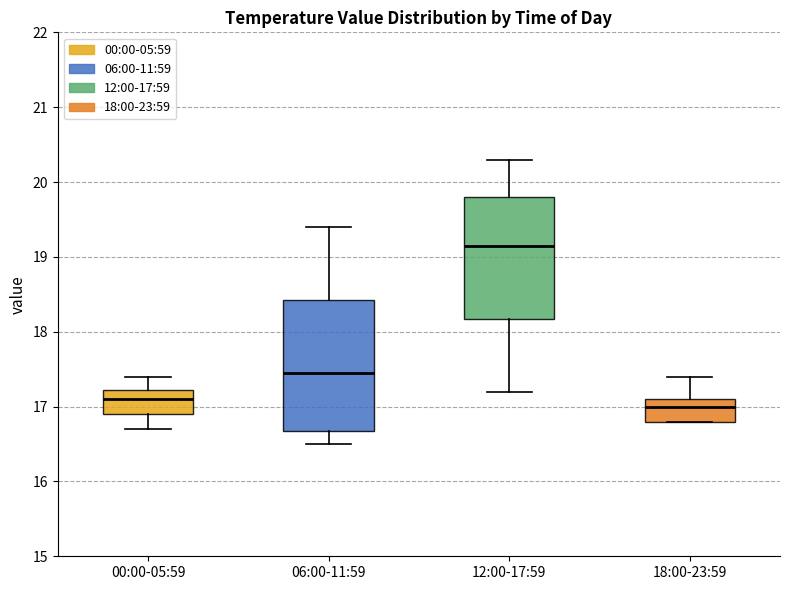

Where is the lower edge of the box for 12:00-17:59 on the y-axis? The values are not printed on the chart, so give them approximately, as read against the axis.

18.2